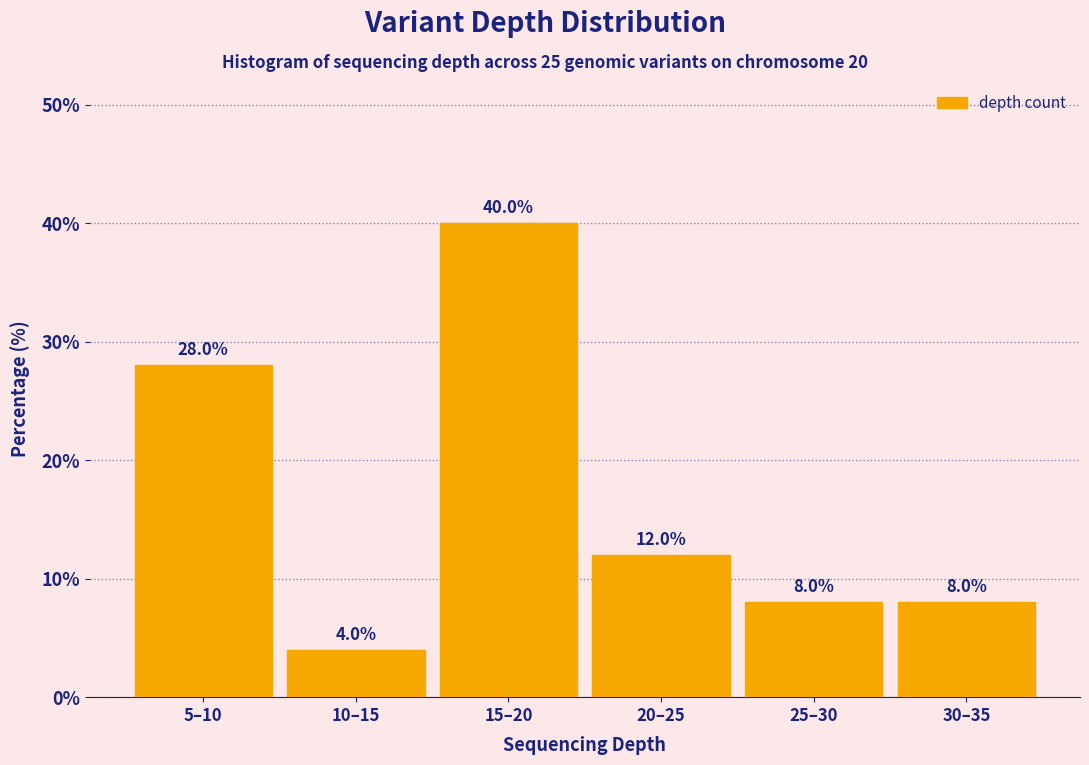

Reading left to right, what are all the values shown in this chart?

5–10=28.0	10–15=4.0	15–20=40.0	20–25=12.0	25–30=8.0	30–35=8.0